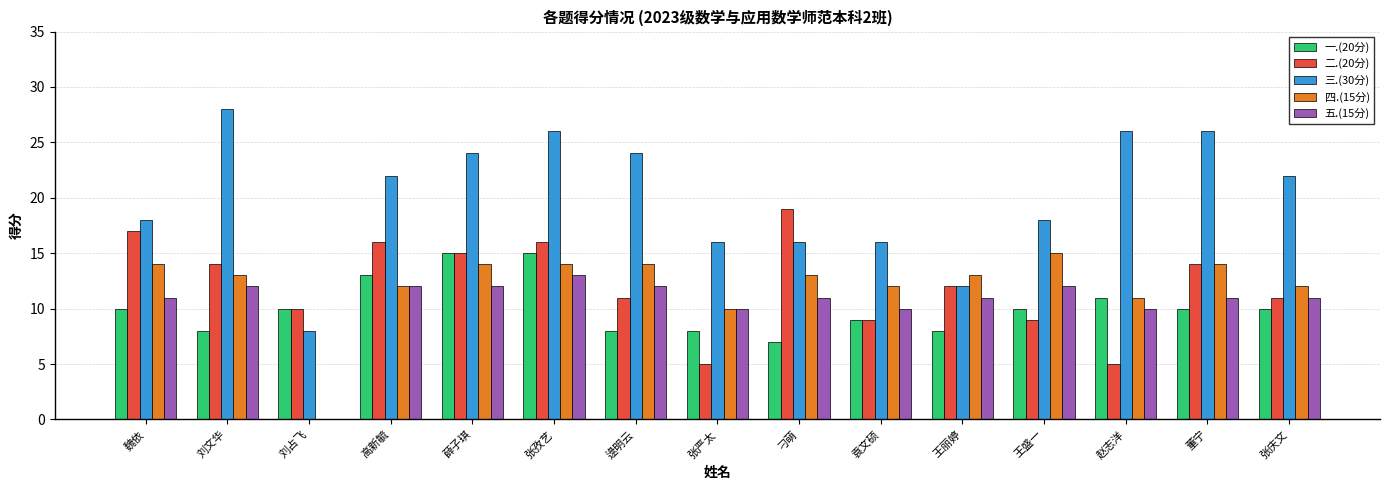

Is the value of 一.(20分) at 张严太 greater than the value of 二.(20分) at 魏依?

No